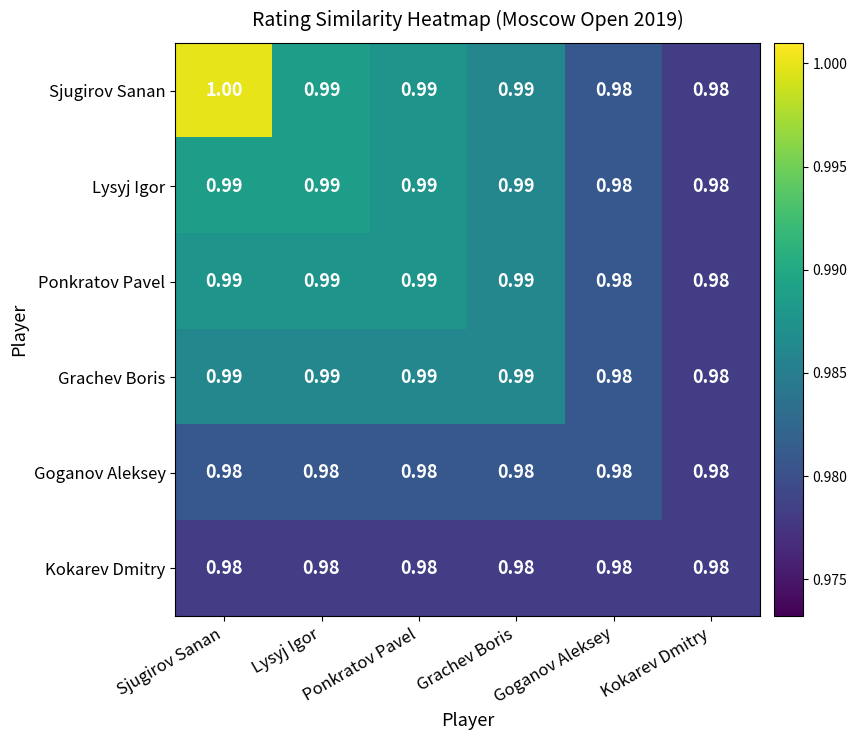

Which series has the largest range (max minus min)?

Sjugirov Sanan